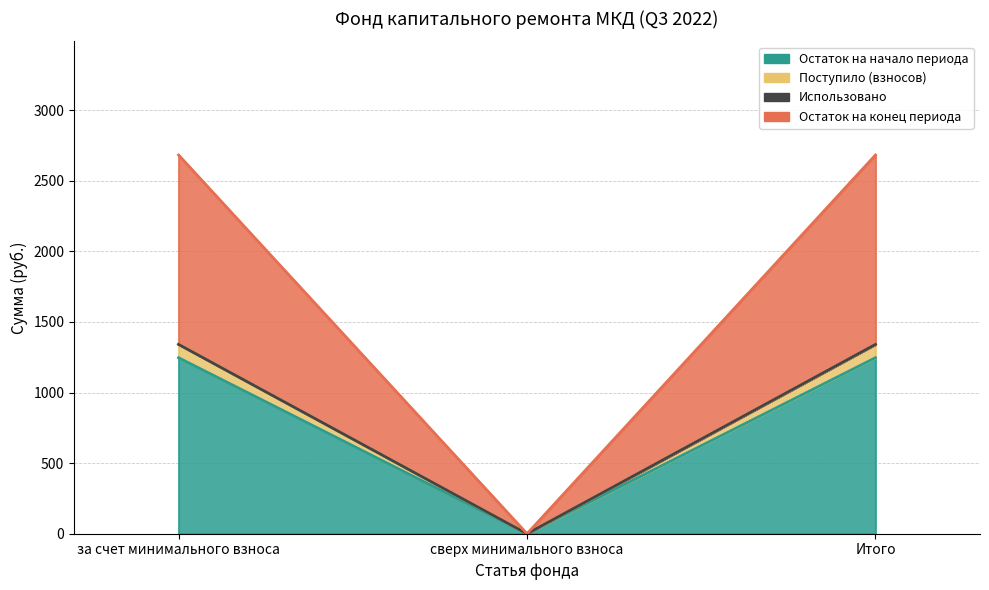

At how many categories does at least one series exceed 592?

2